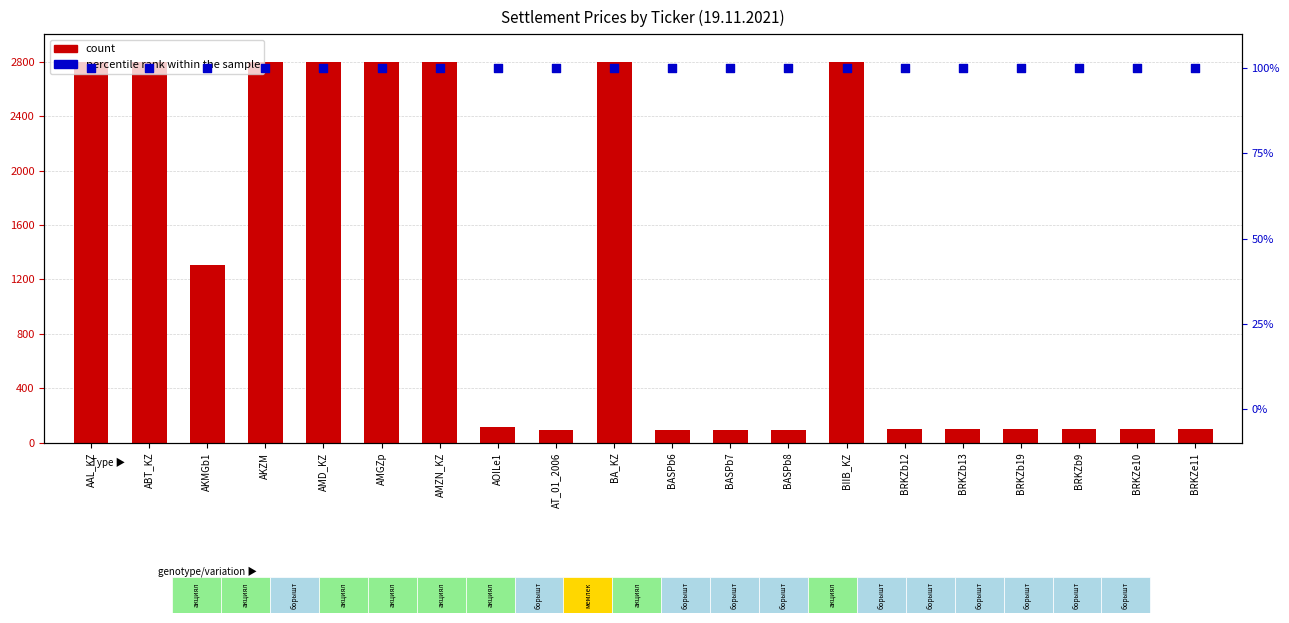

Which series has the widest spread of Y values?

count